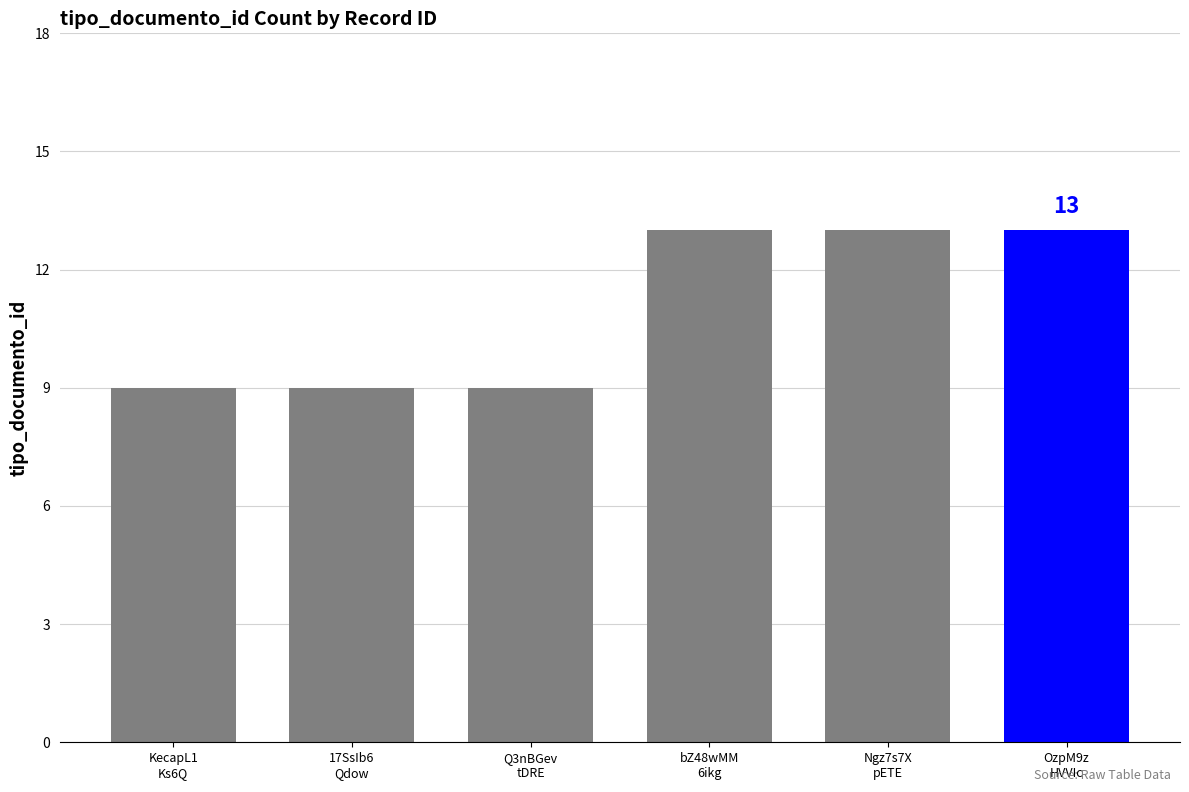

What is the value of the 2nd bar from the left?

9